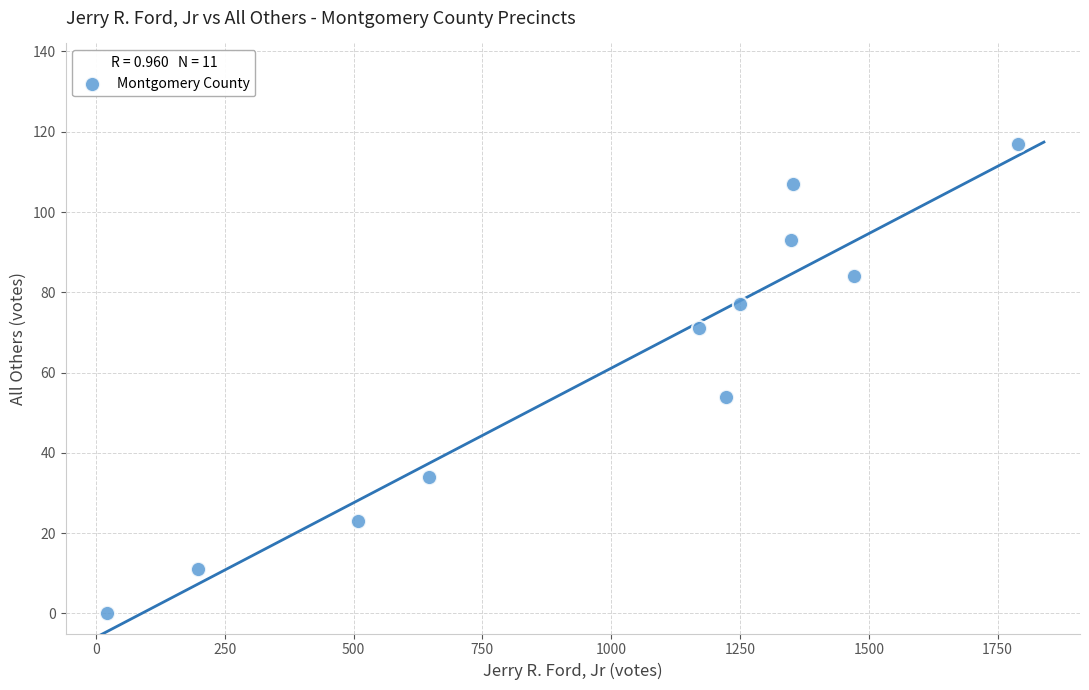

What is the average Y value?

61